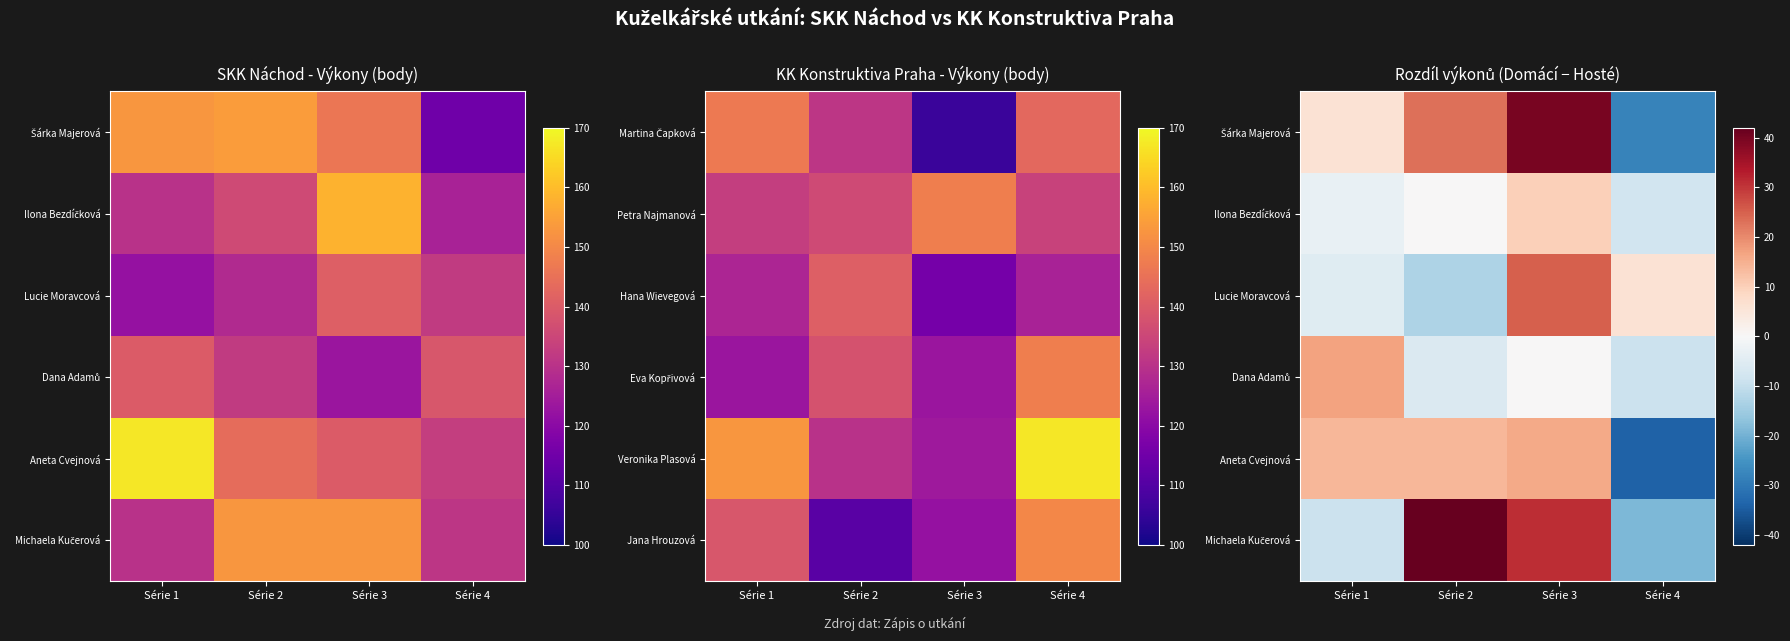

Which category has the highest value in the Ilona Bezdíčková series?

Série 3